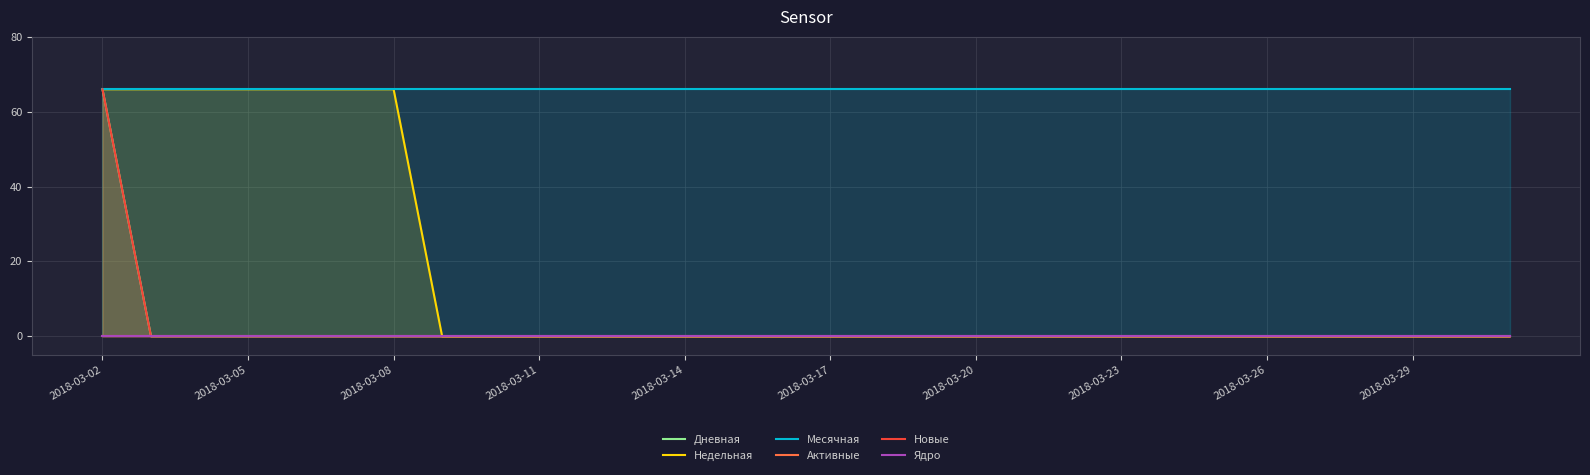

Read the Новые value at 2018-03-02, to the nearest 10.

70